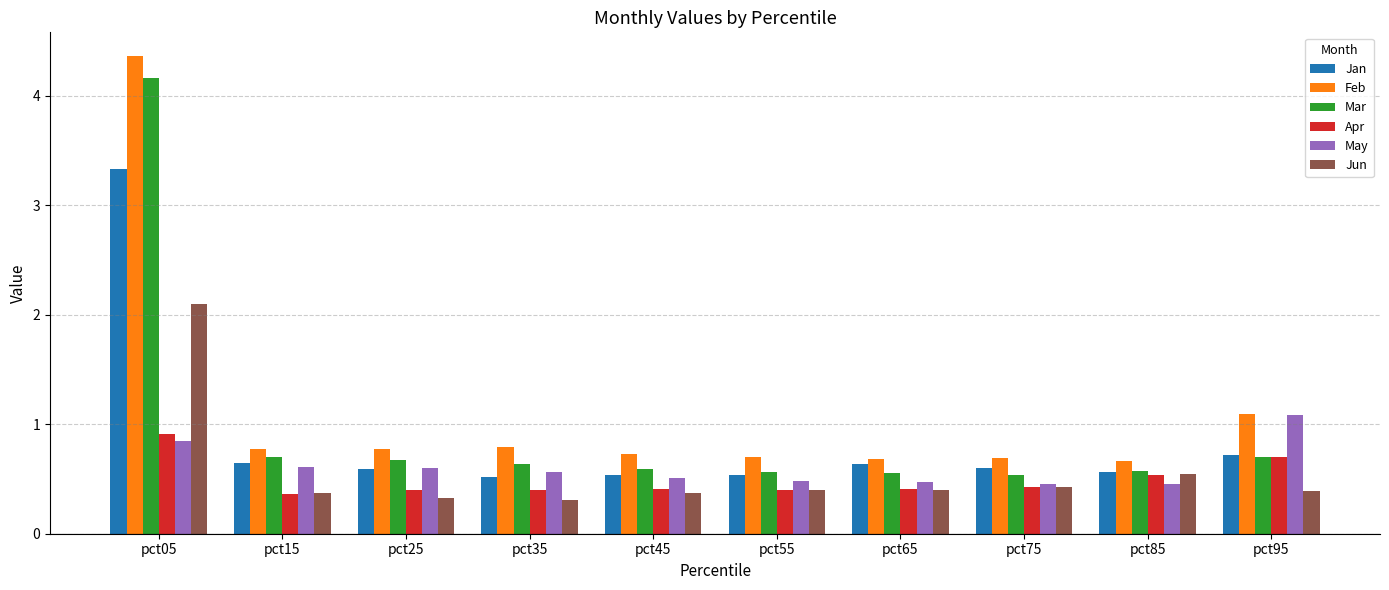

Is it true that Mar equals 0.4 at pct35?

False